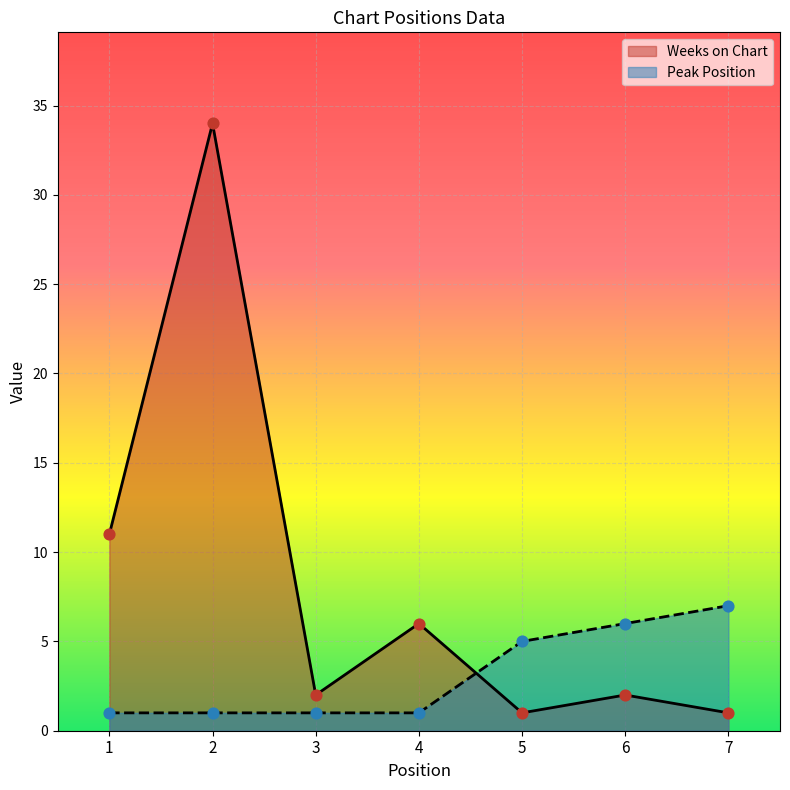

Which series has the largest total across all categories?

Weeks on Chart